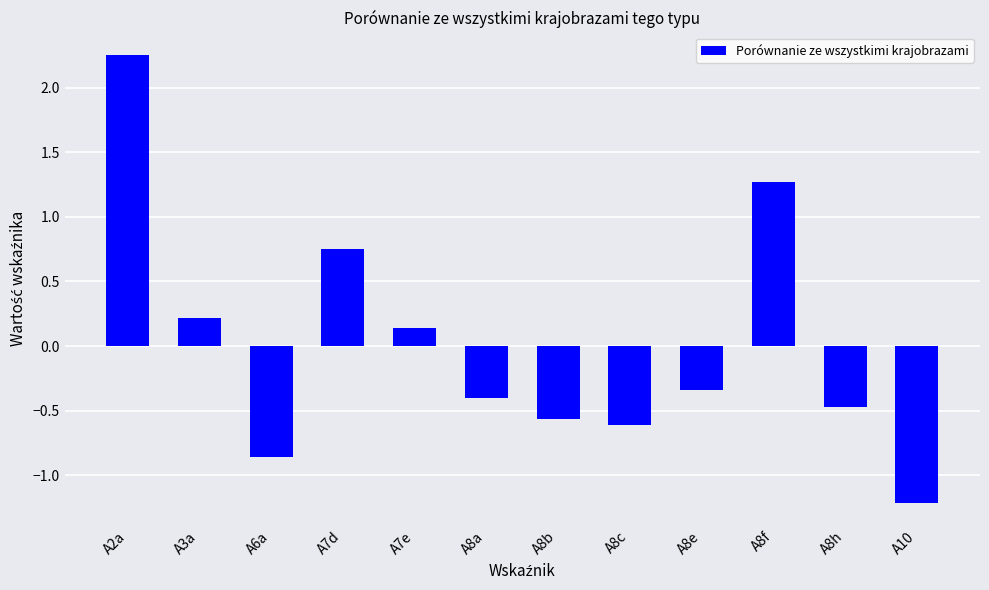

The value at A8f is 2.2. True or false?

False